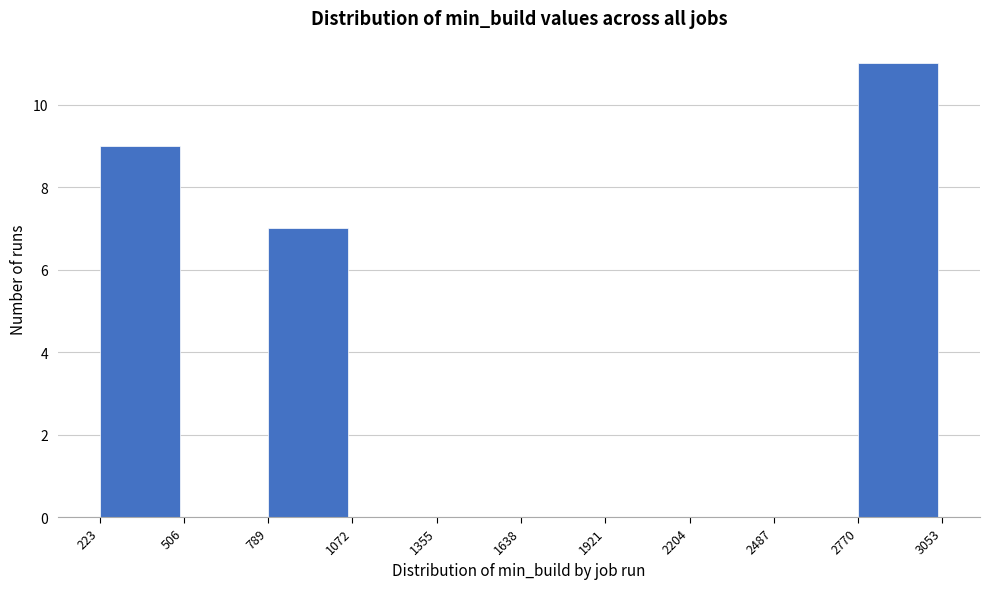

Reading left to right, transcribe this chart: for each bar, give the range it covers on the x-axis and its height. The values are not printed on the chart, so give them approximately, as read against the axis.

223 to 506: 9
506 to 789: 0
789 to 1072: 7
1072 to 1355: 0
1355 to 1638: 0
1638 to 1921: 0
1921 to 2204: 0
2204 to 2487: 0
2487 to 2770: 0
2770 to 3053: 11